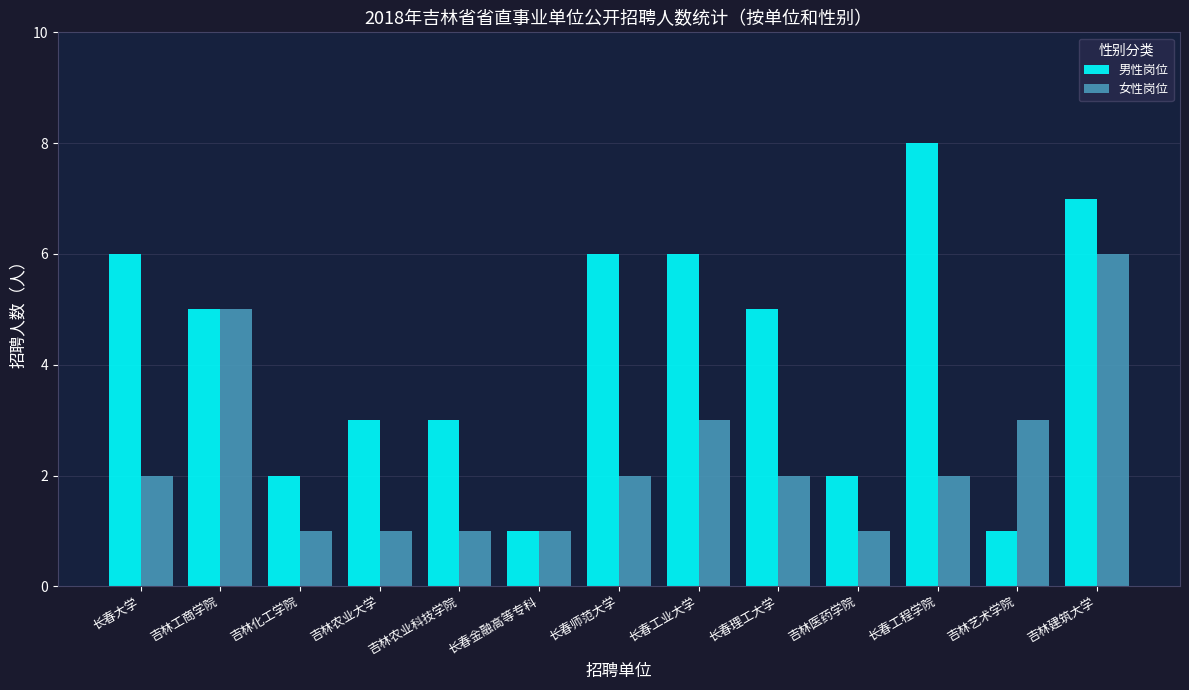

Which category has the highest value across all series?

长春工程学院